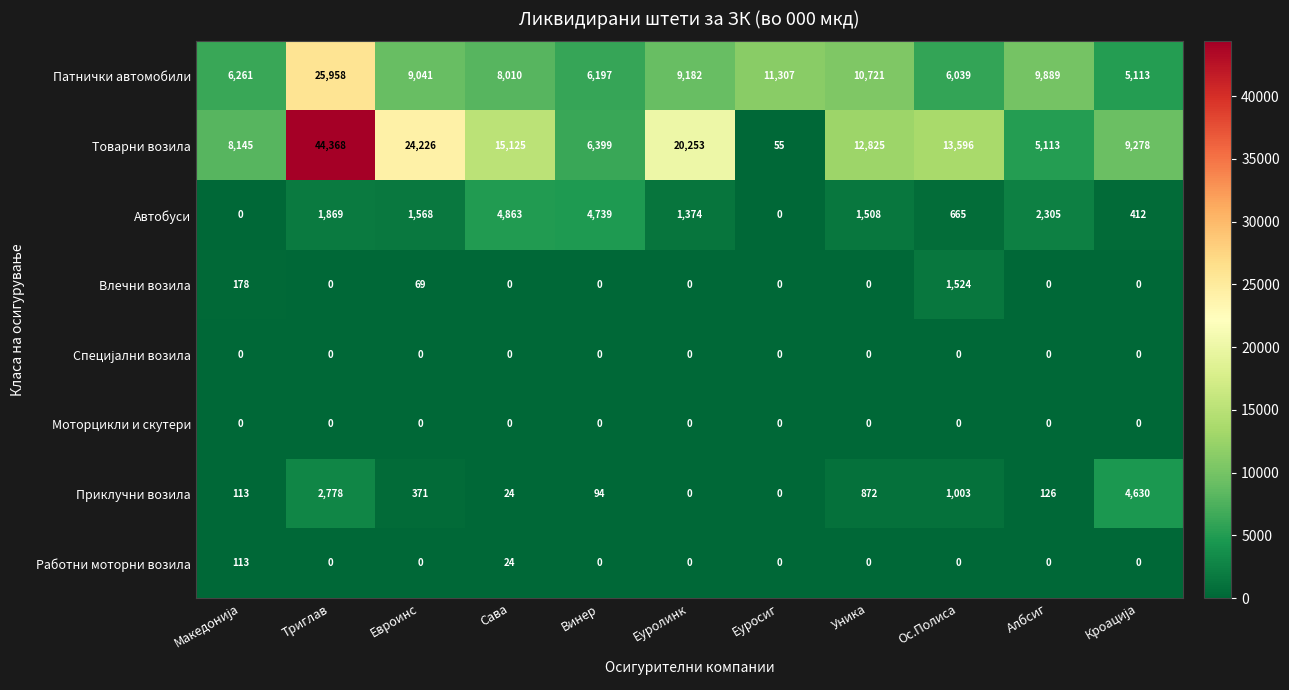

What is the difference between the second highest and minimum values in the Товарни возила series?

24171